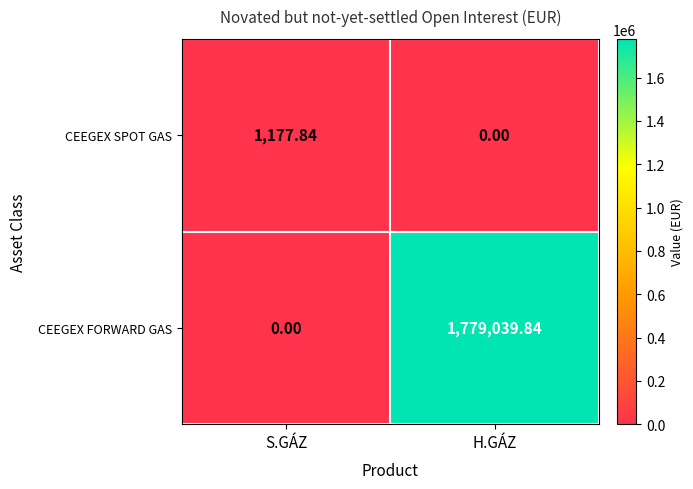

Where does the CEEGEX FORWARD GAS series first go above 1779039?

H.GÁZ